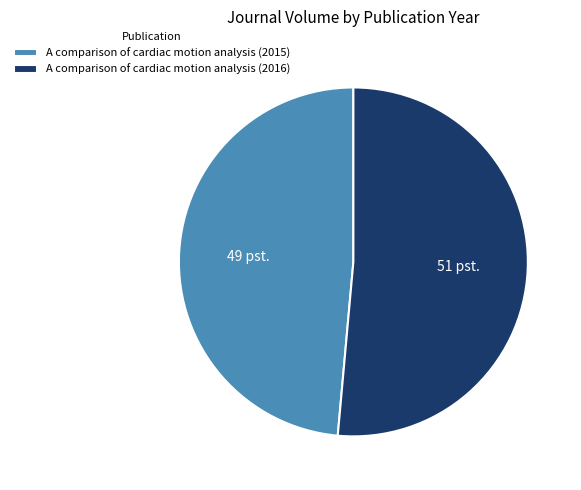

Is the sum of A comparison of cardiac motion analysis (2016) and A comparison of cardiac motion analysis (2015) greater than half?

Yes